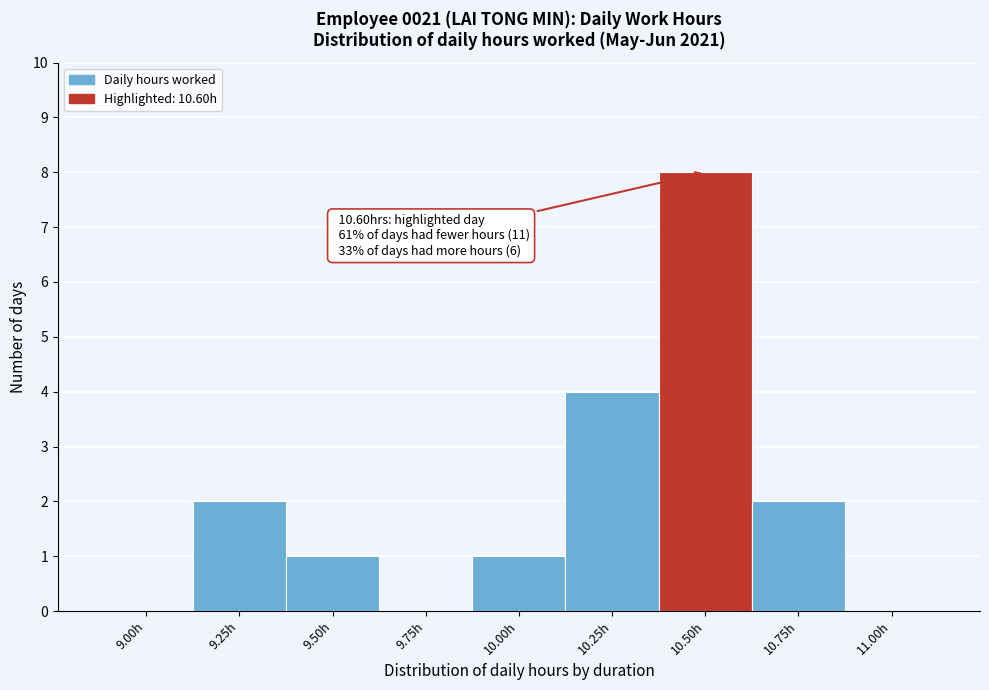

Reading left to right, list all the values displayed in this chart.

9.00h=0	9.25h=2	9.50h=1	9.75h=0	10.00h=1	10.25h=4	10.50h=8	10.75h=2	11.00h=0